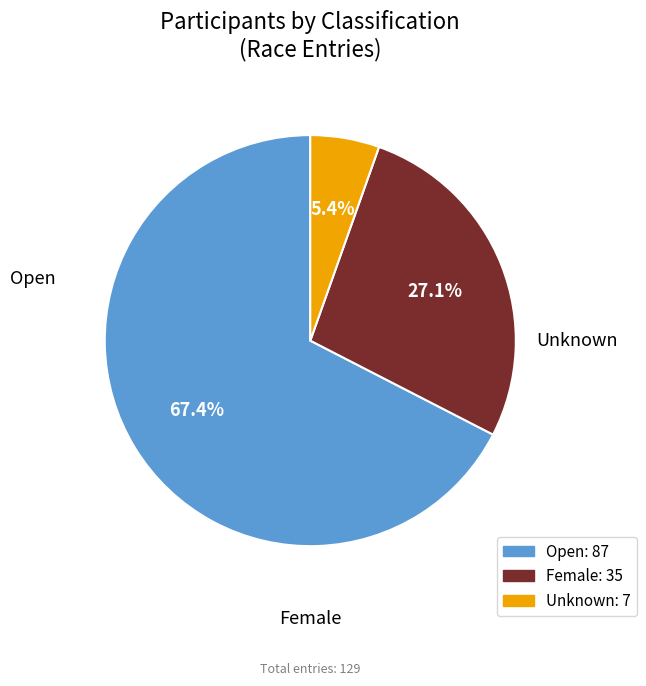

Combined, what portion of the pie is Unknown and Open?

72.9%